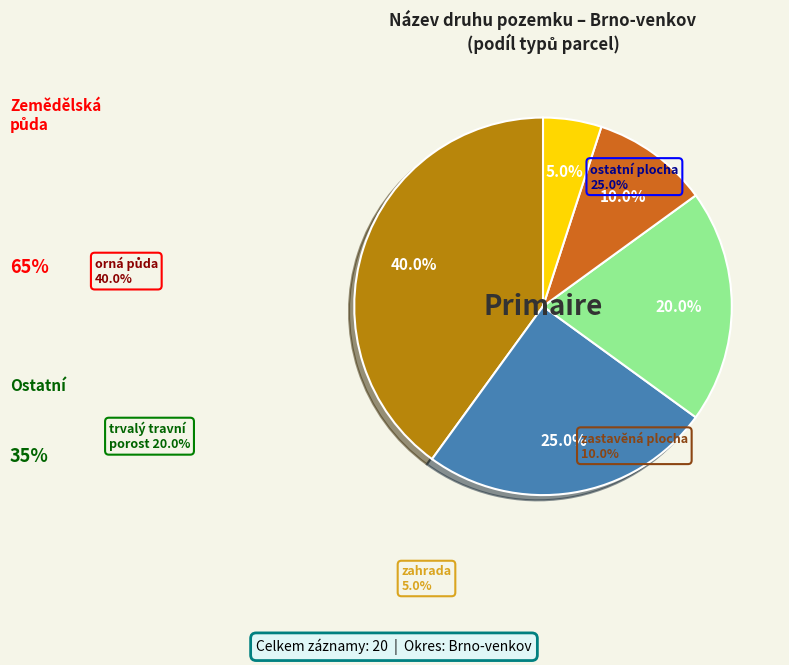

Is there any slice that represents more than half of the pie?

No